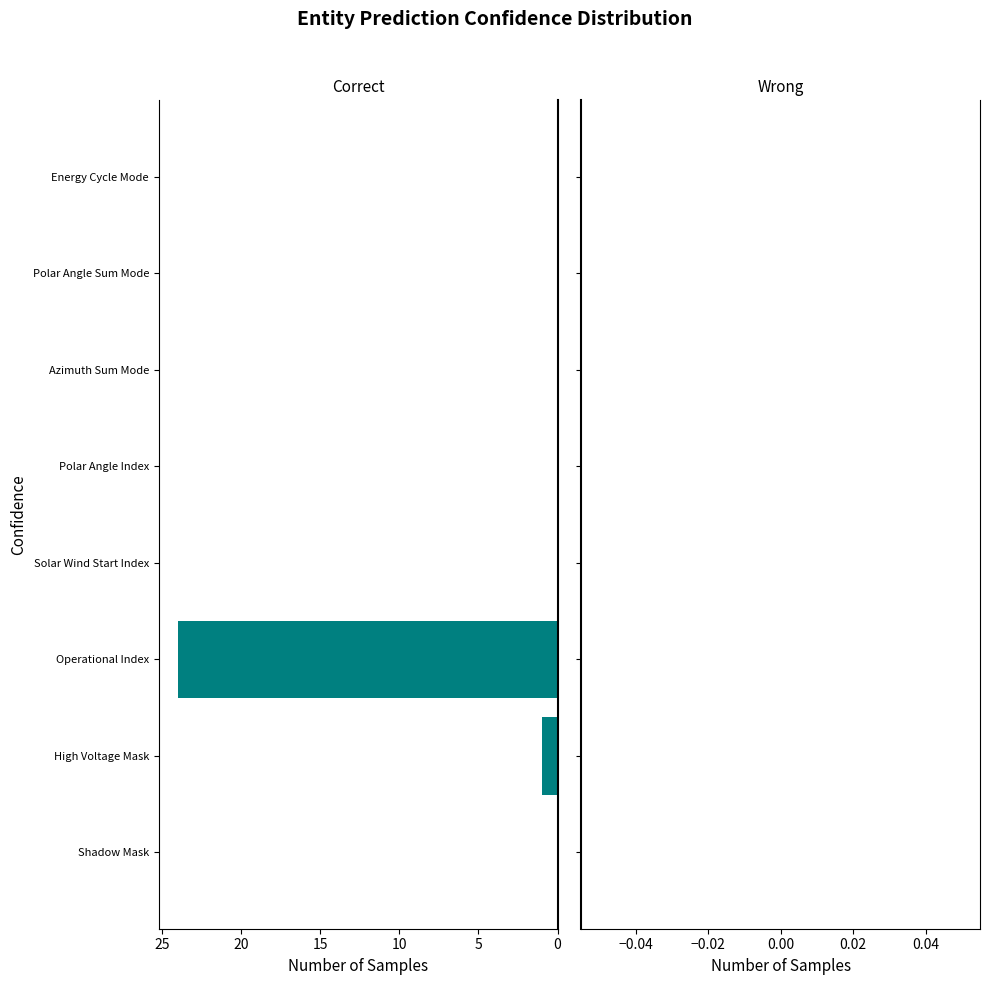

Is it true that the value at Polar Angle Sum Mode is -11?

False